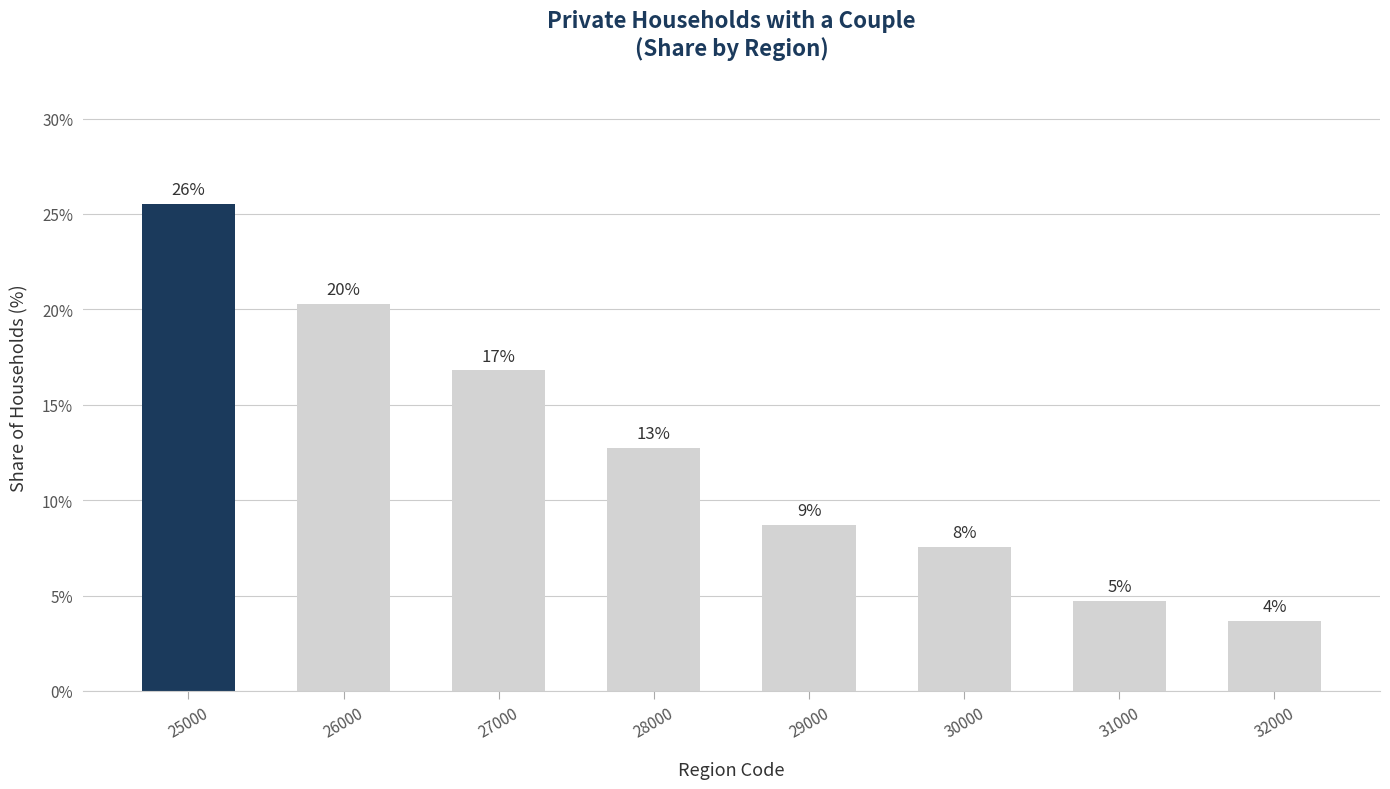

Does the chart contain any negative values?

No